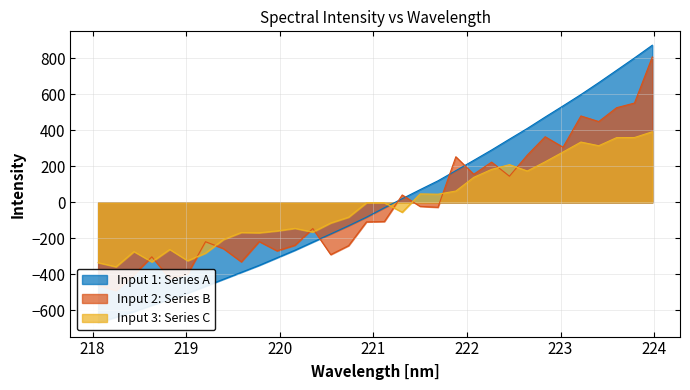

True or false: the data shows -537.6 at 218.8244.

True